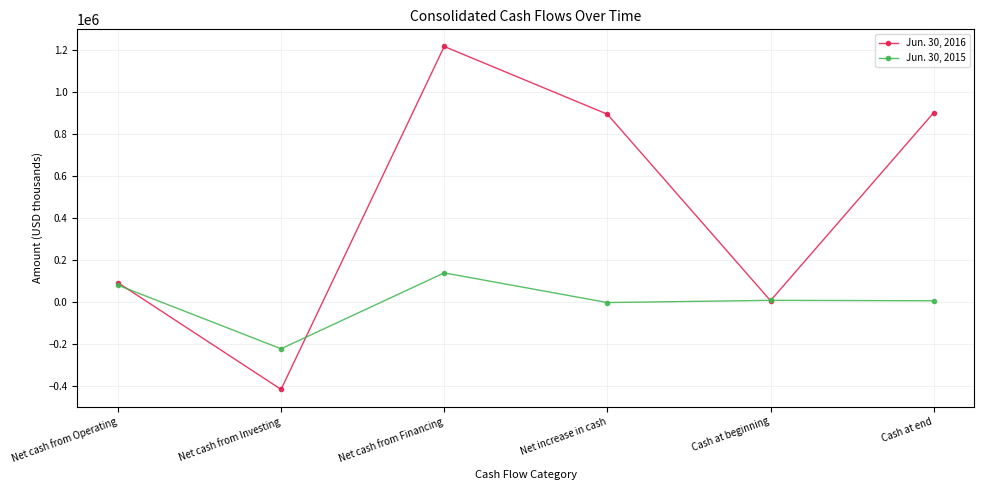

How many data points in Jun. 30, 2015 are less than 8543?

3